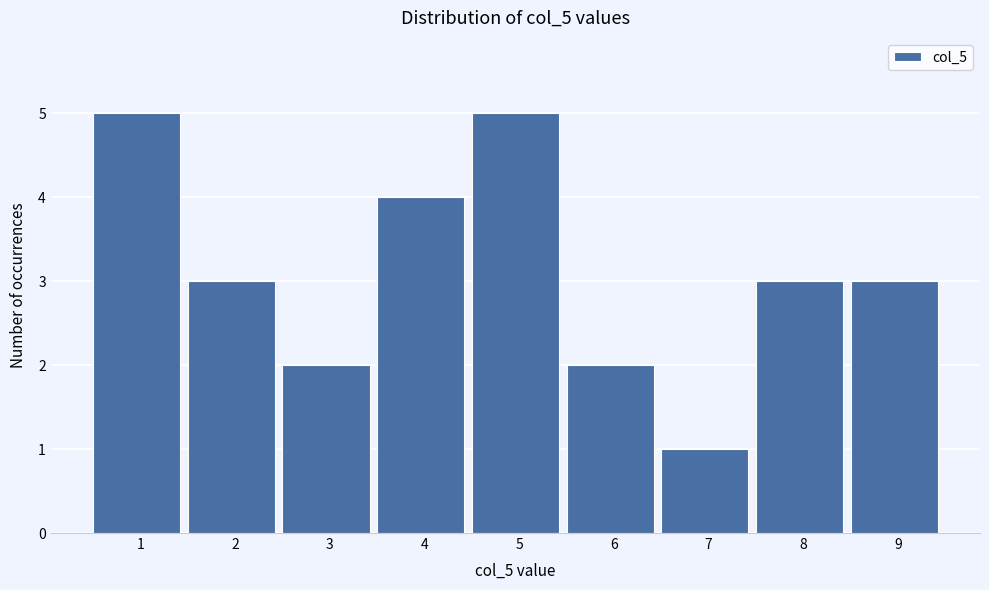

Reading right to left, extract all data points from this chart.

9=3	8=3	7=1	6=2	5=5	4=4	3=2	2=3	1=5